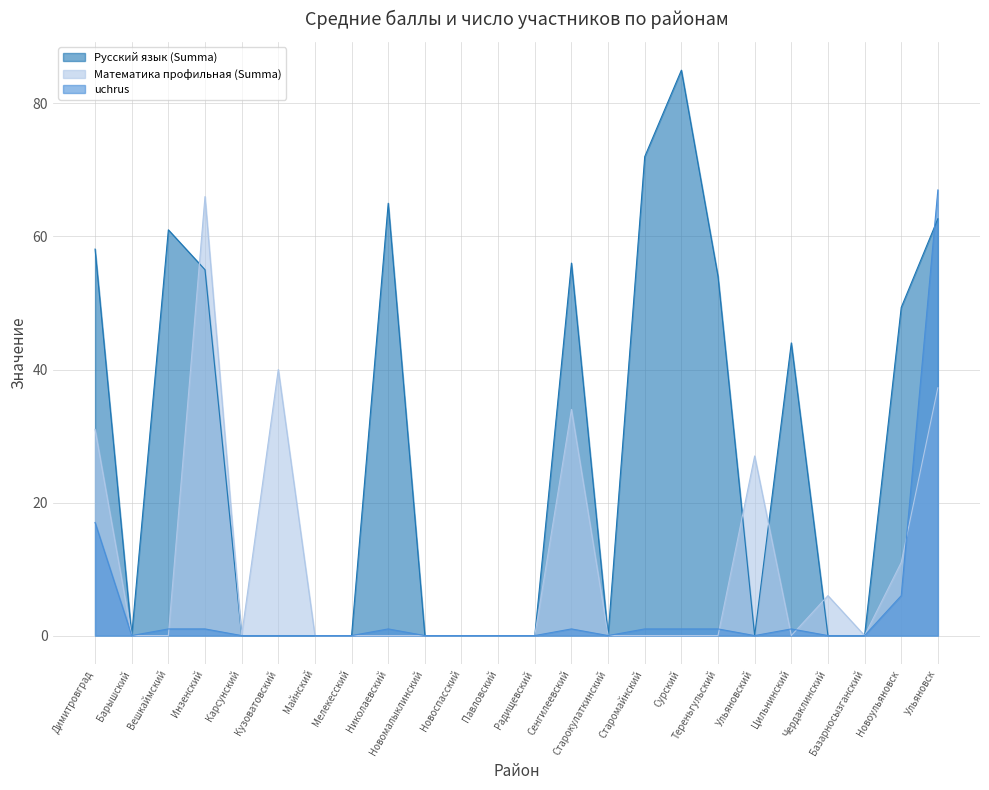

The Математика профильная (Summa) series shows -20.1 at Радищевский. True or false?

False